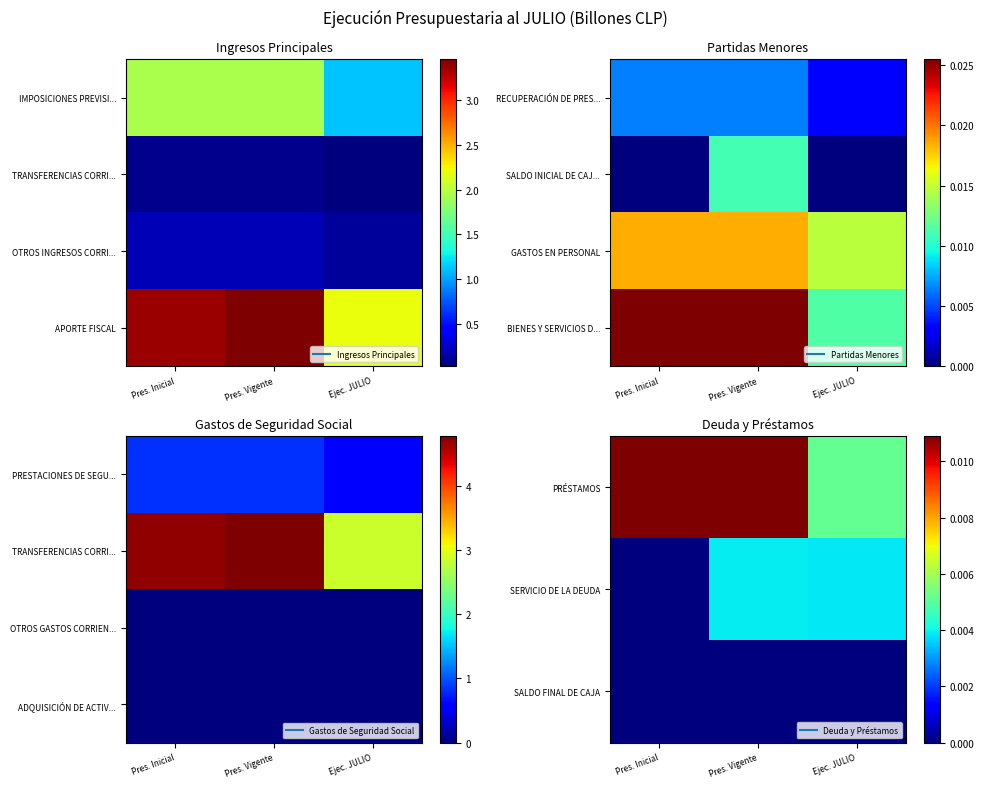

List the series in order of their overall mean, lowest first.

SALDO FINAL DE CAJA, SERVICIO DE LA DEUDA, ADQUISICIÓN DE ACTIV..., PRÉSTAMOS